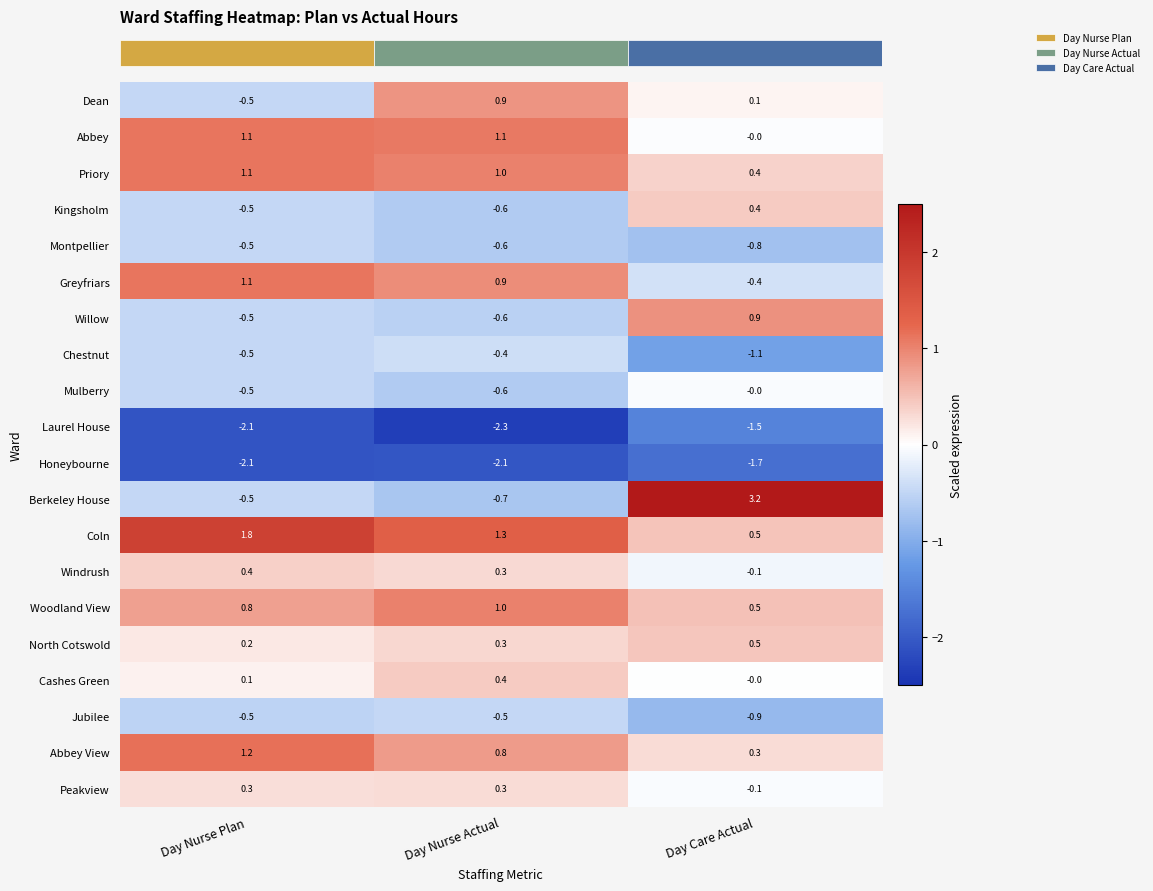

The value of Jubilee at Day Care Actual is -0.9. True or false?

True